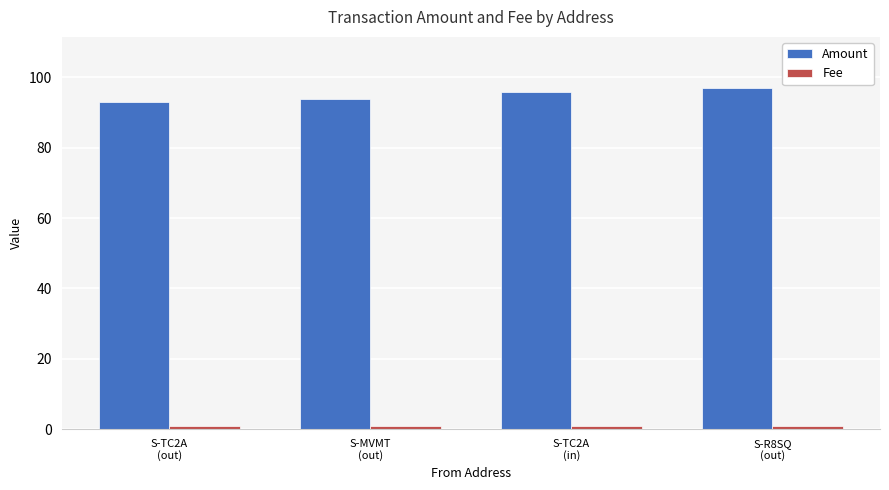

The value of Amount at S-MVMT
(out) is 45. True or false?

False